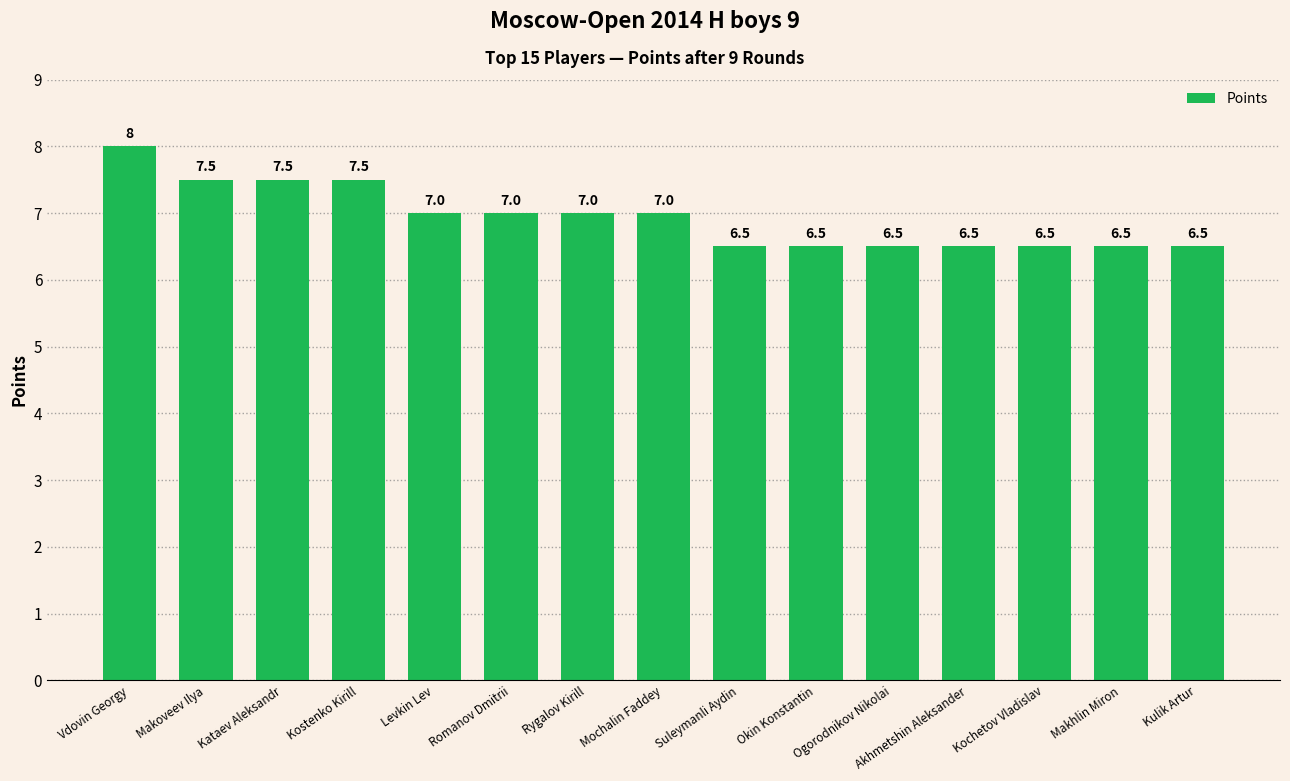

True or false: the data shows 8.0 at Vdovin Georgy.

True